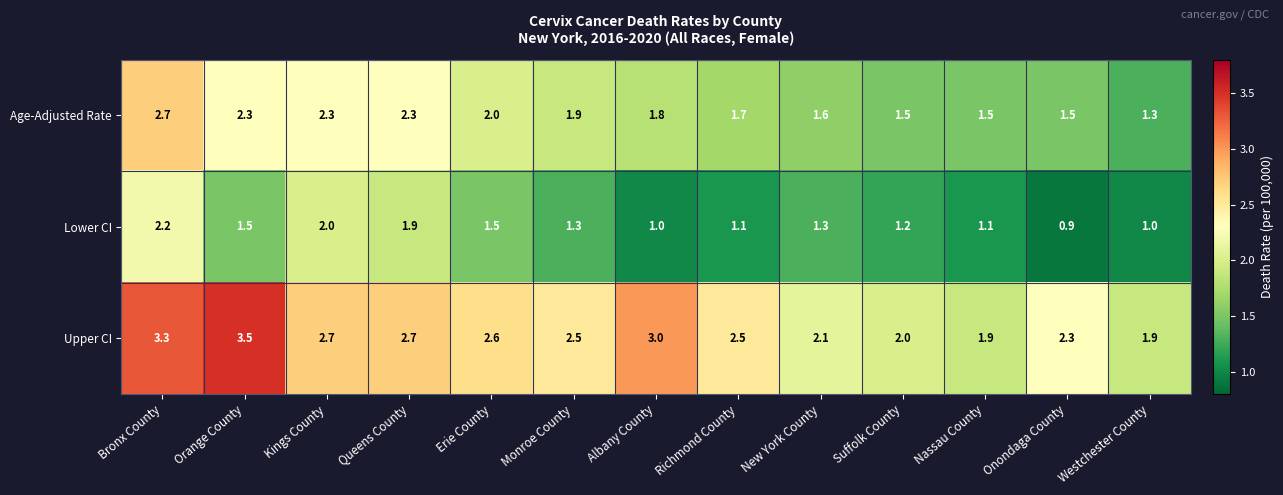

Count the number of categories in the chart.

13